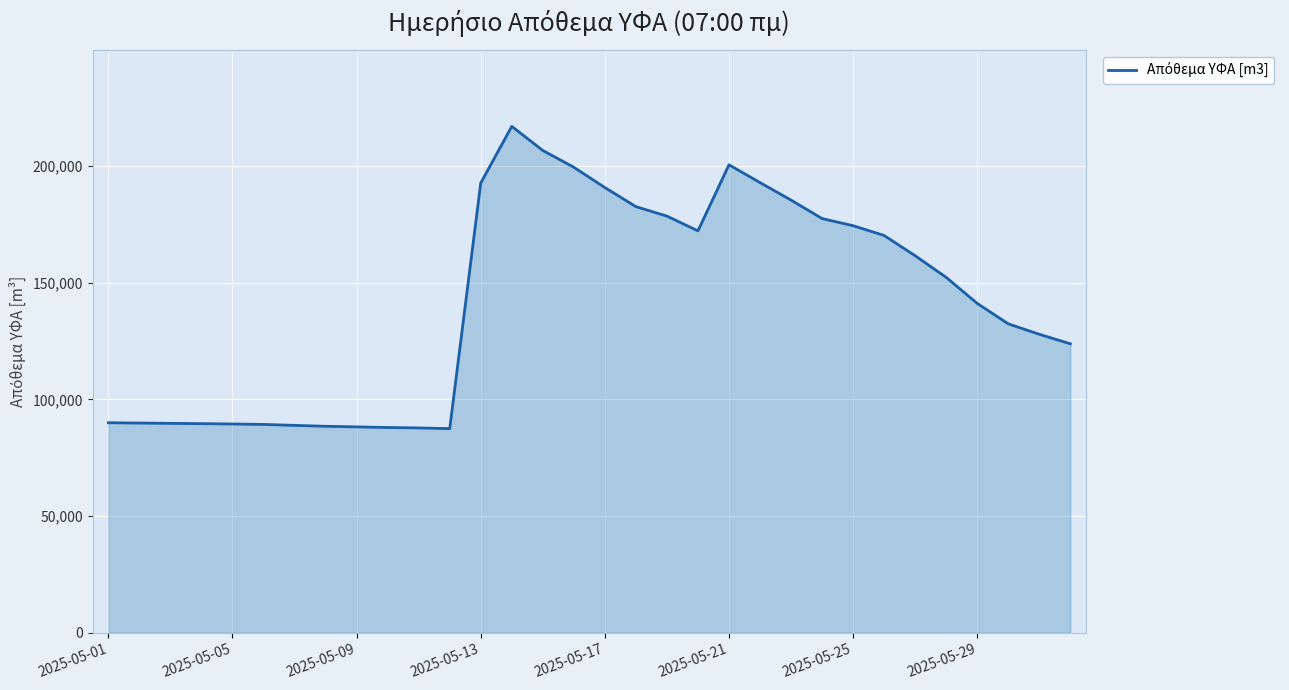

Count the number of categories in the chart.

32